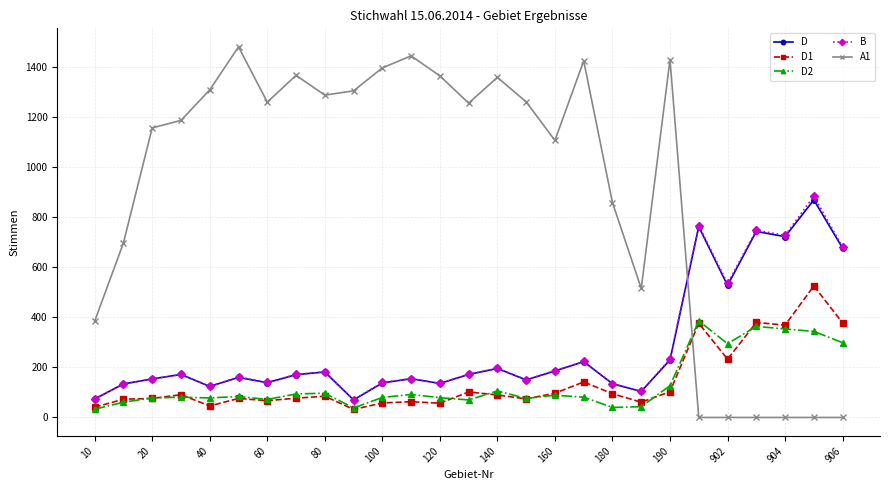

After their last crossing, which series has the higher values: A1 or D?

D